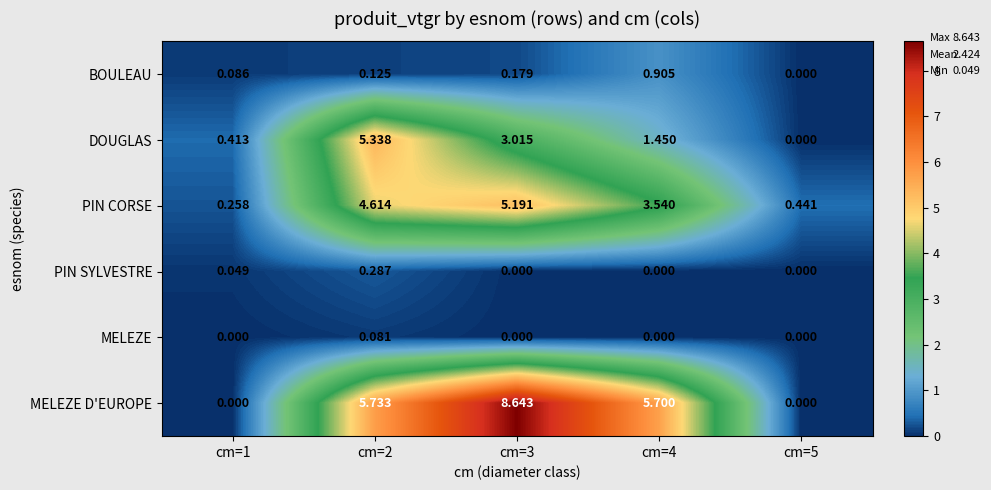

At cm=2, list the series in order from smallest to largest.

MELEZE, BOULEAU, PIN SYLVESTRE, PIN CORSE, DOUGLAS, MELEZE D'EUROPE